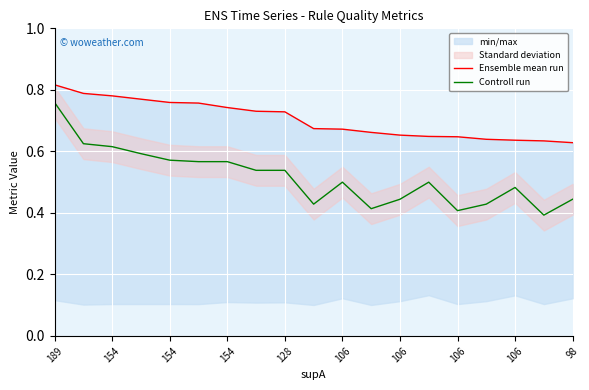

Does the chart display data point markers on the line(s)?

No